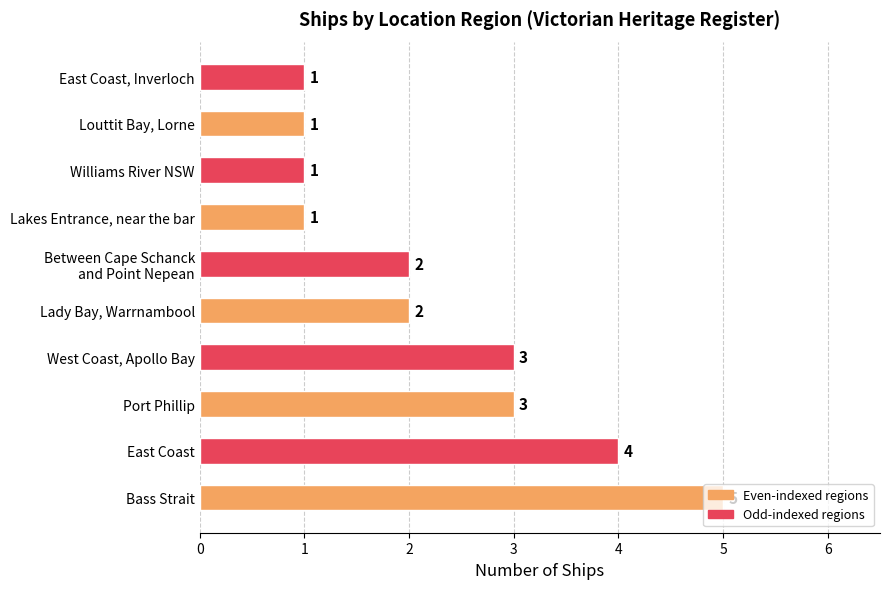

What is the maximum value shown in the chart?

5